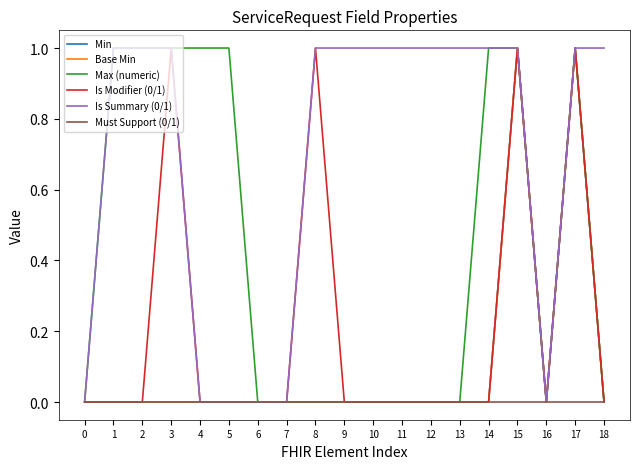

Does the chart have visible grid lines?

No